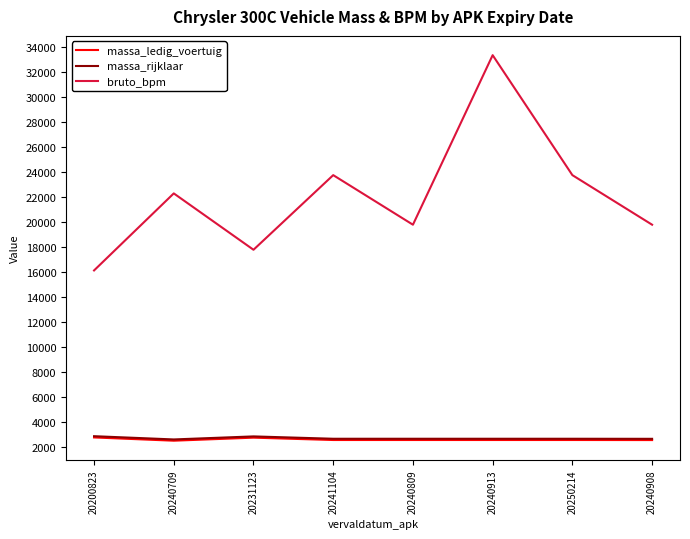

Which series has the largest range (max minus min)?

bruto_bpm